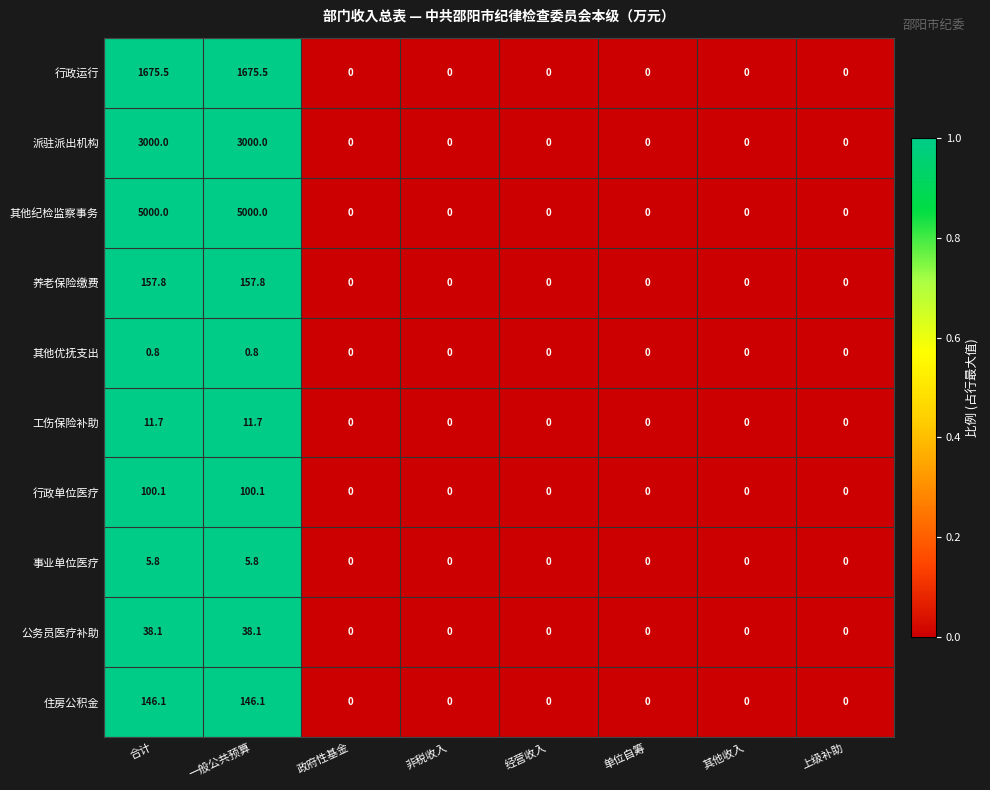

How many series are shown in this chart?

10